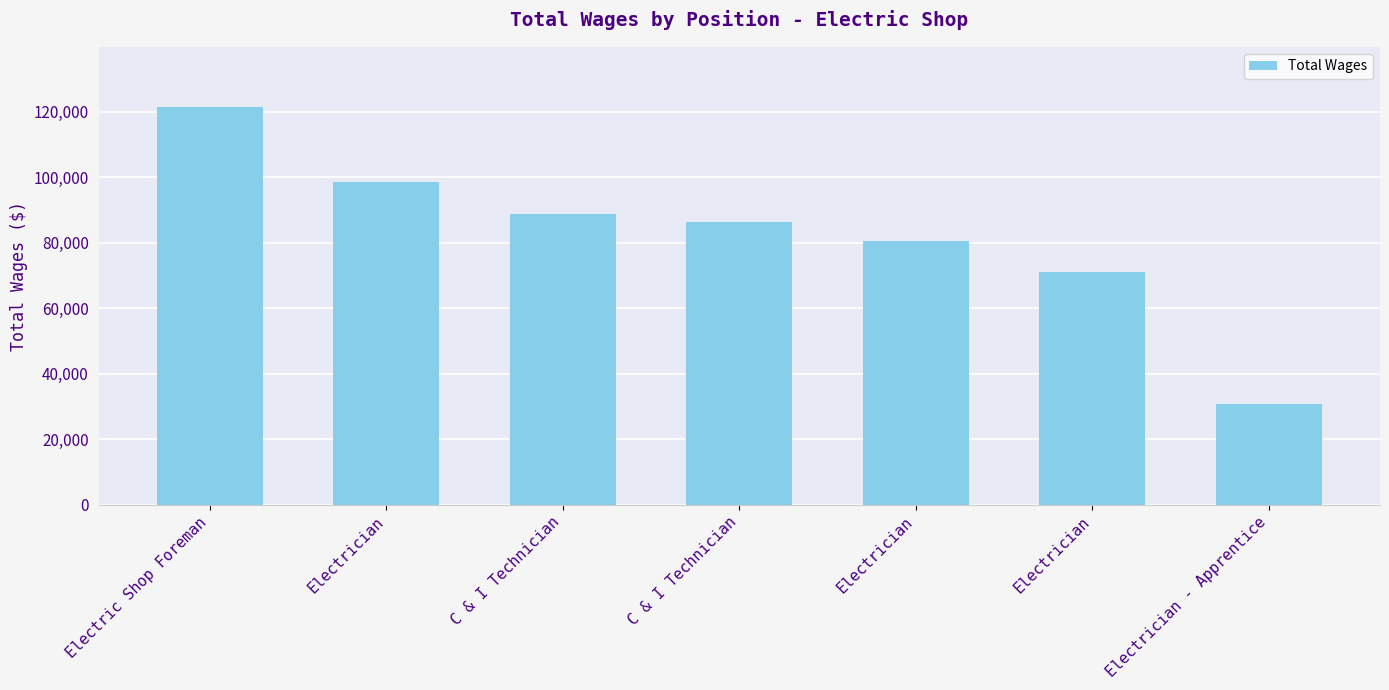

Where is the data nearest to the value 76134?

Electrician